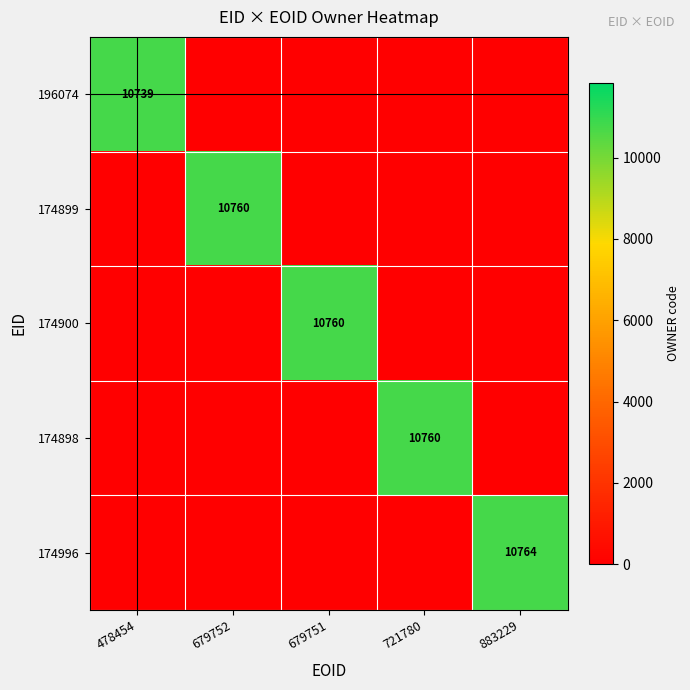

True or false: 196074 has a value of 18943 at 478454.

False